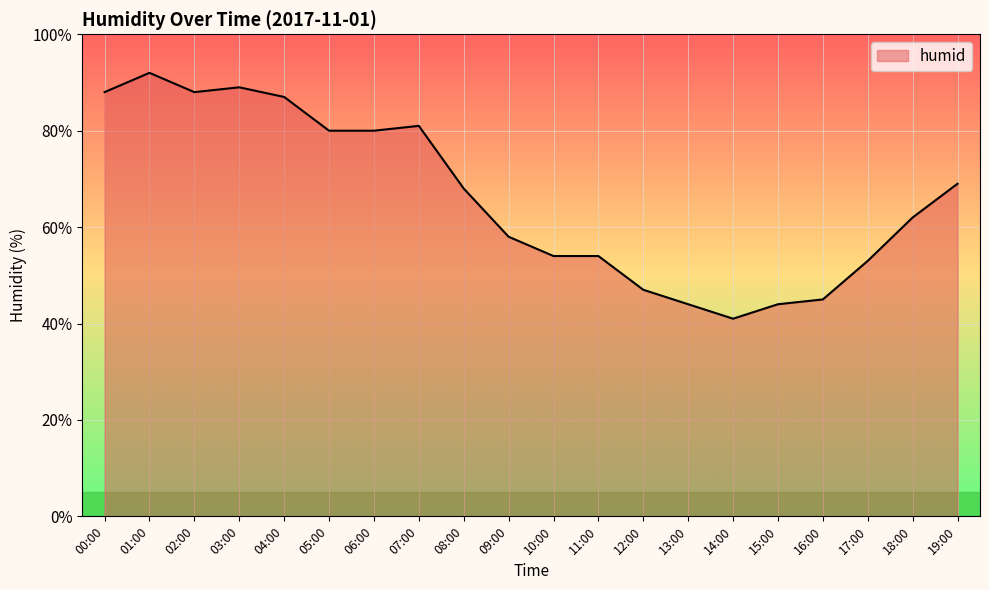

How many lines are shown in the chart?

1